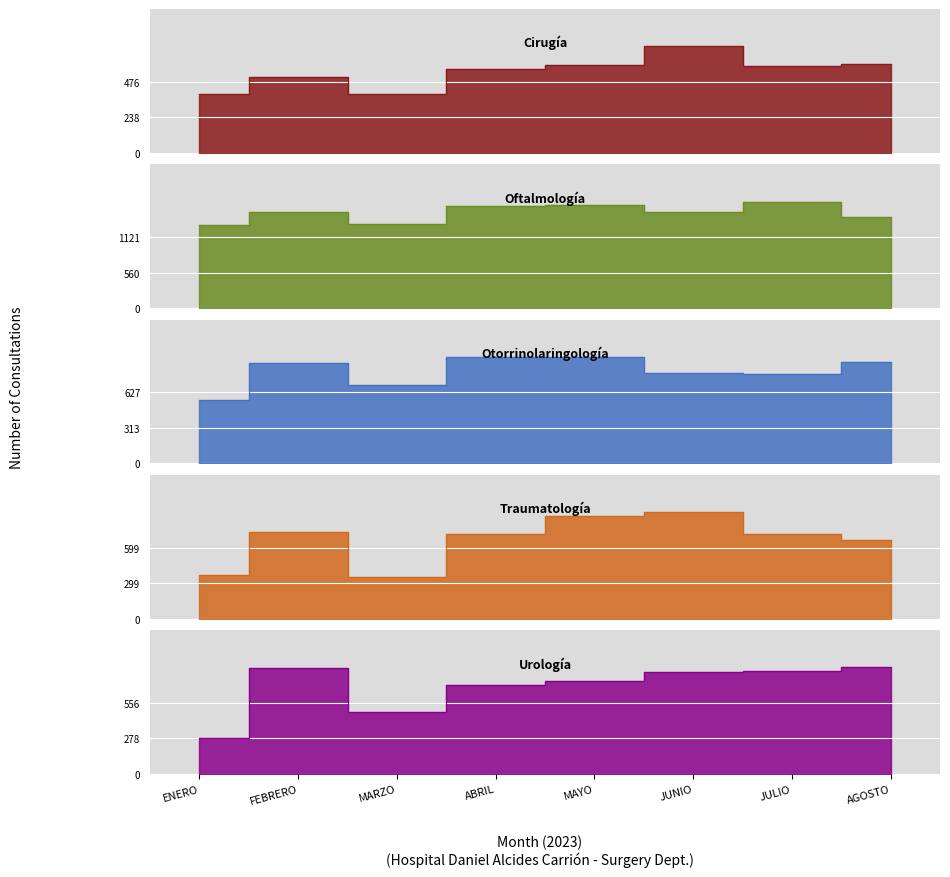

What position from the left is JULIO?

7